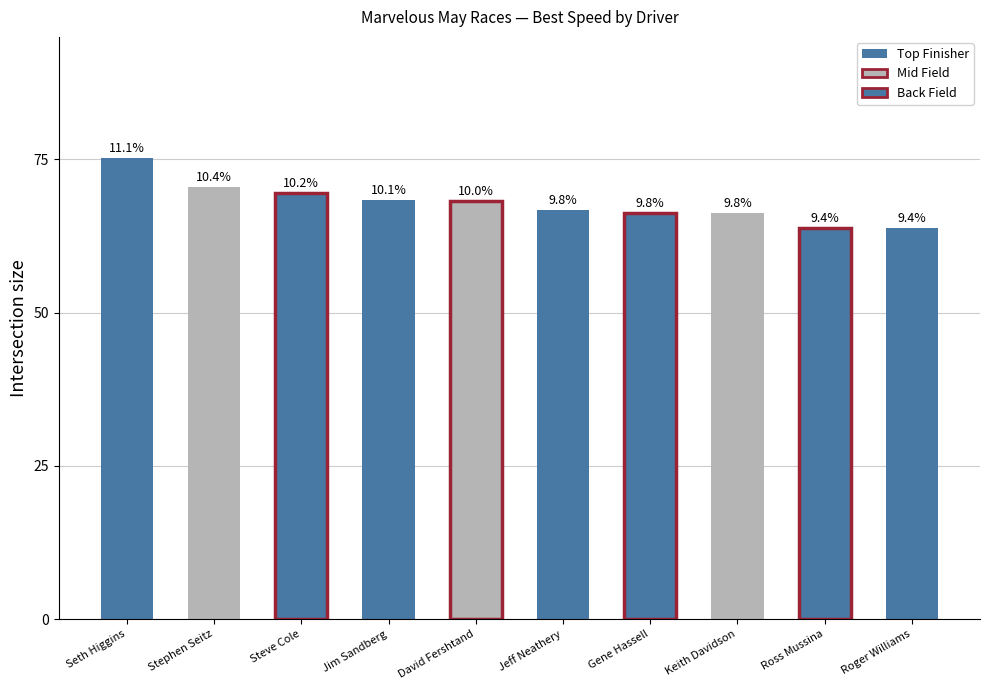

What is the sum of the values at Roger Williams and David Fershtand?

132.0